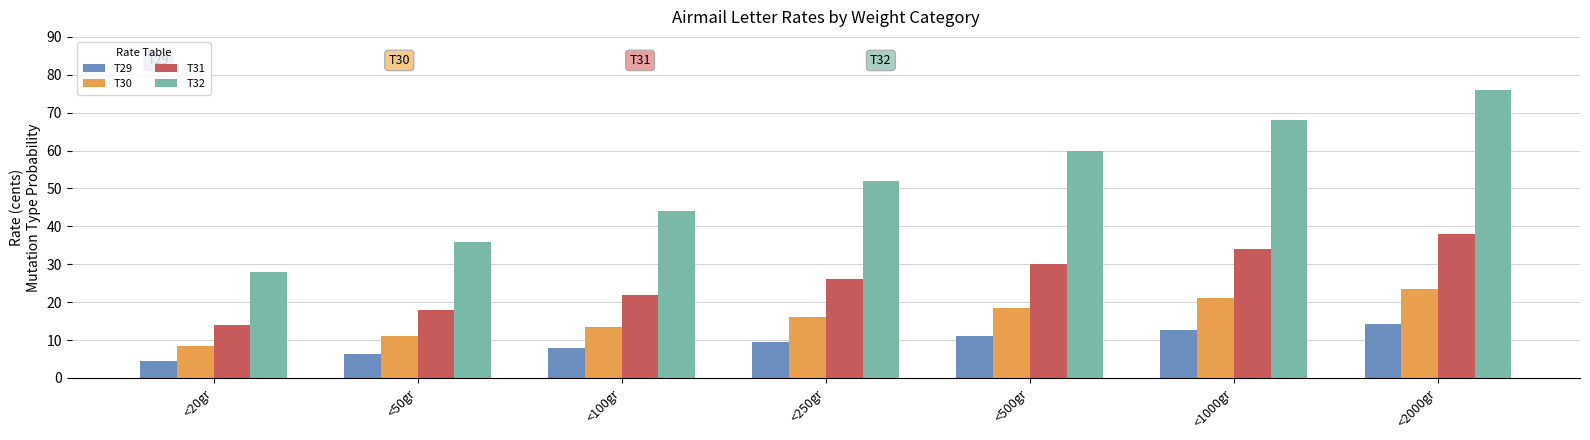

What position from the right is <1000gr?

2